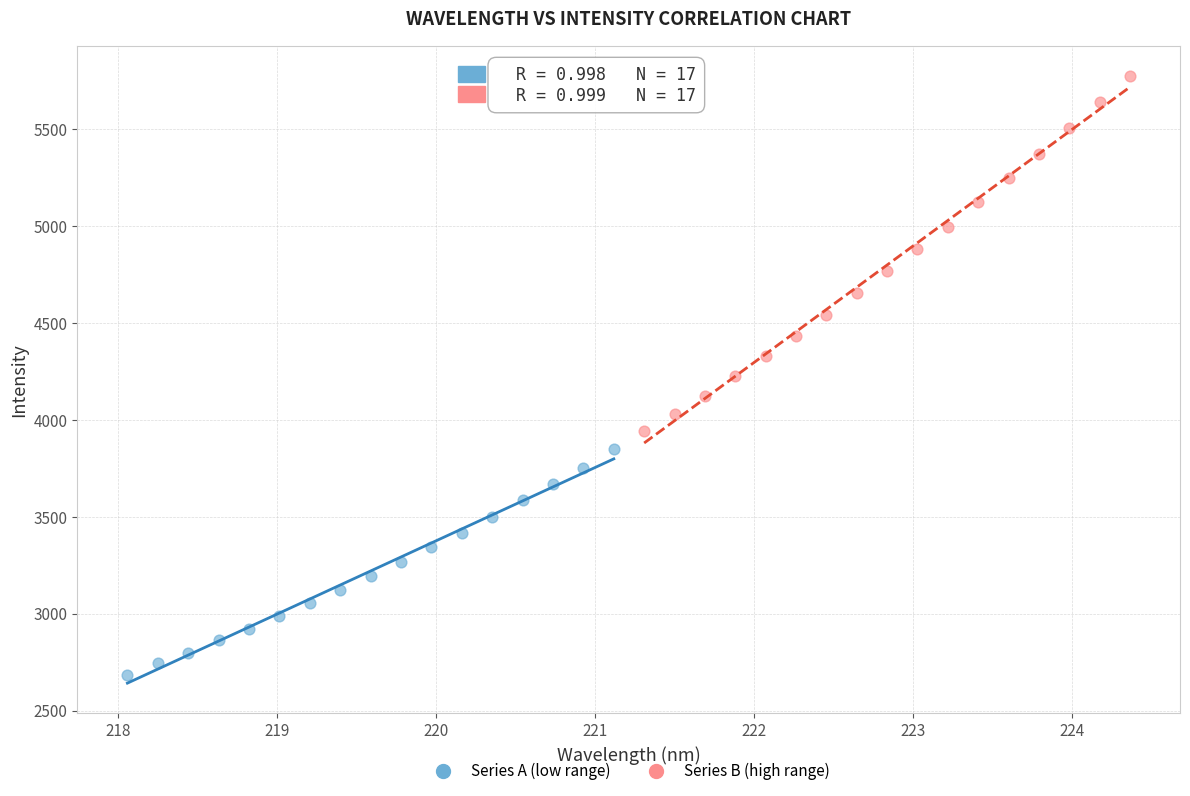

Which series has the largest Y range (max minus min)?

Series B (high range)